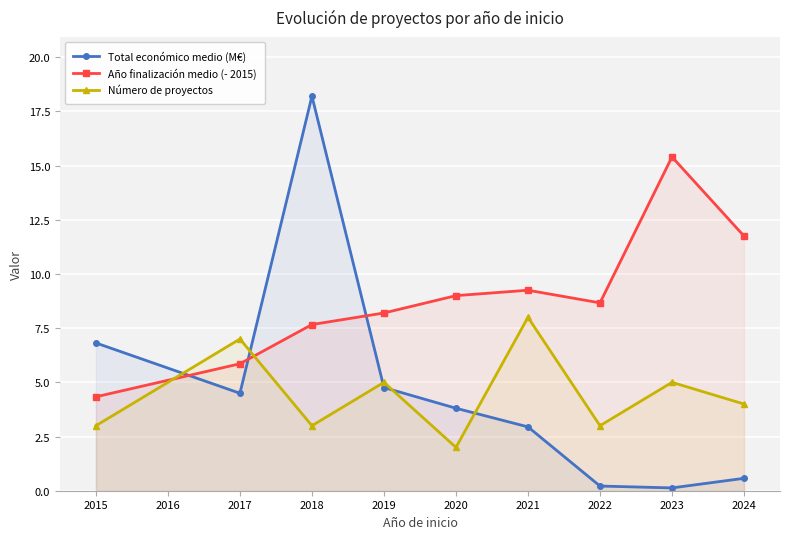

Reading left to right, list all the values displayed in this chart.

Total económico medio (M€): 6.8	4.5	18.2	4.8	3.8	2.9	0.2	0.1	0.6
Año finalización medio (- 2015): 4.3	5.9	7.7	8.2	9.0	9.2	8.7	15.4	11.8
Número de proyectos: 3.0	7.0	3.0	5.0	2.0	8.0	3.0	5.0	4.0